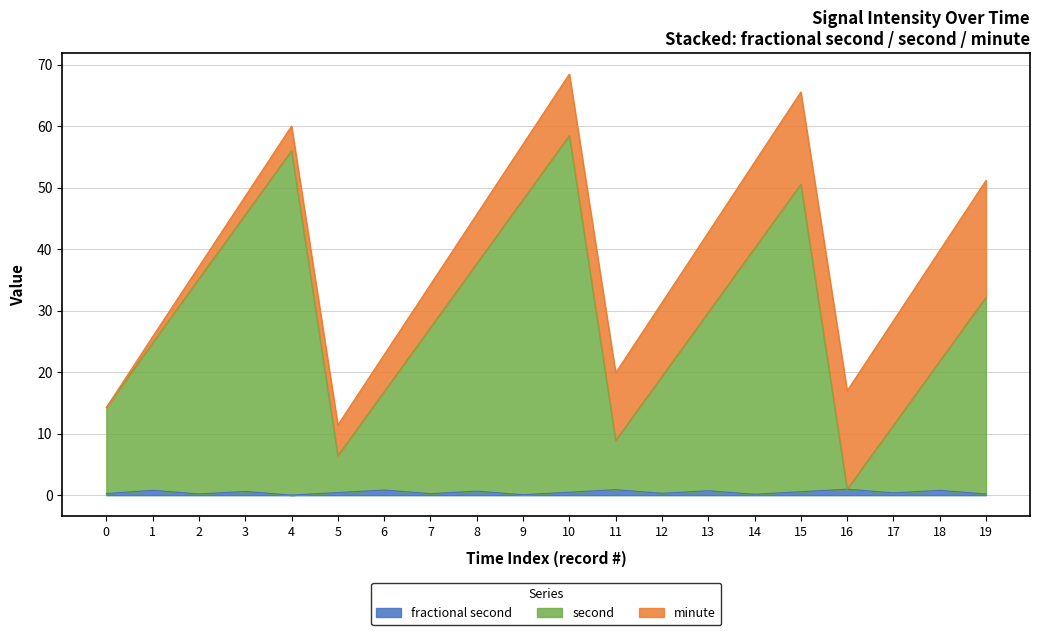

At which category does second reach its first local peak?

4